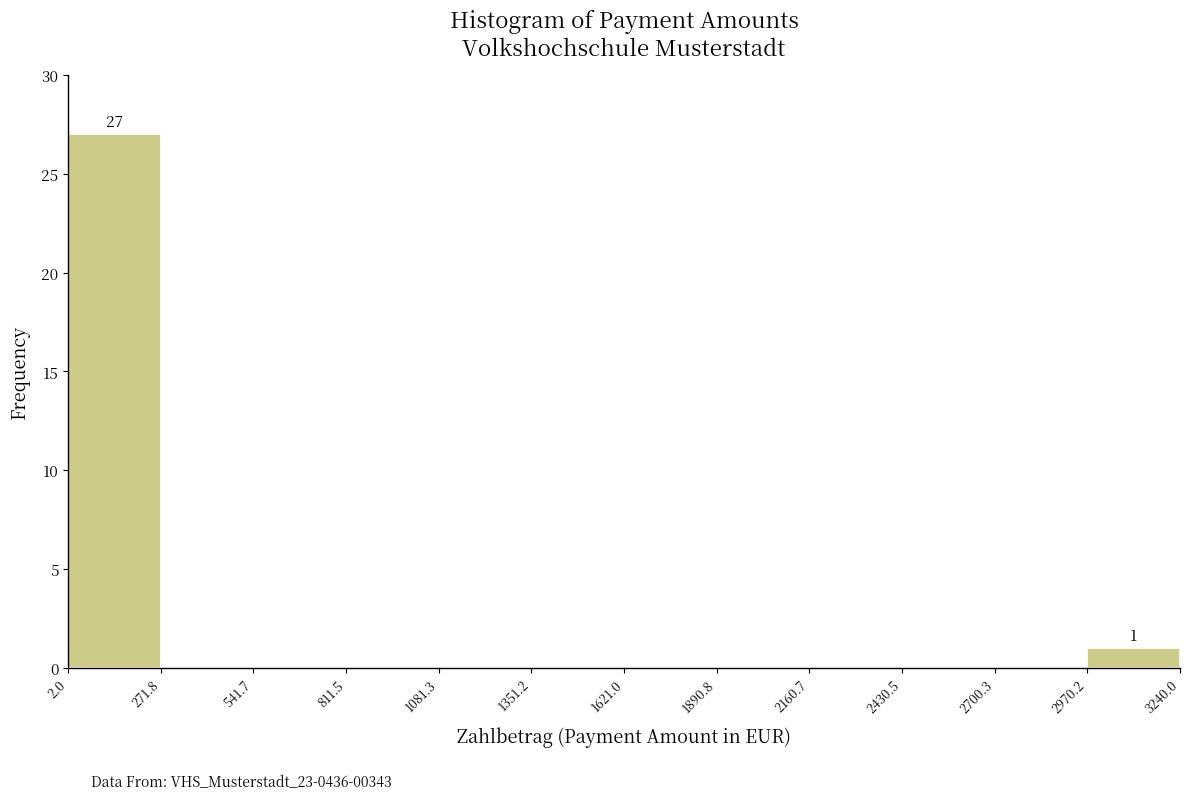

Which range on the x-axis has the tallest bar?

2.0 to 271.8